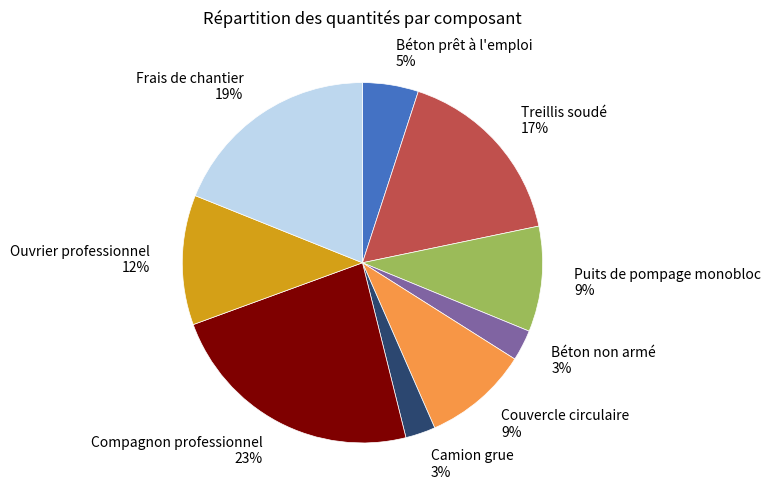

Is there any slice that represents more than half of the pie?

No